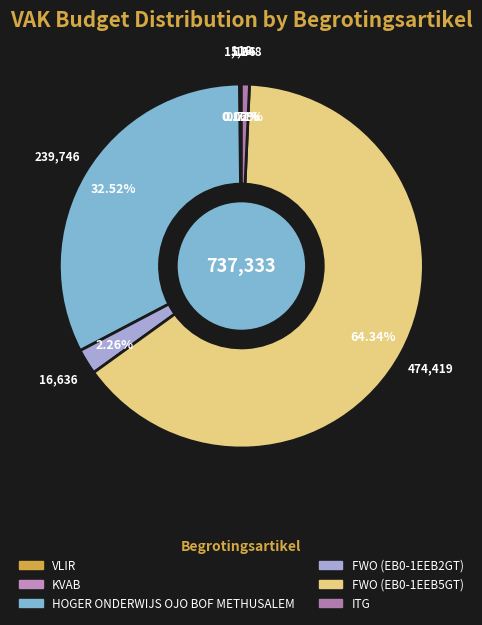

Count the number of slices in the pie.

6